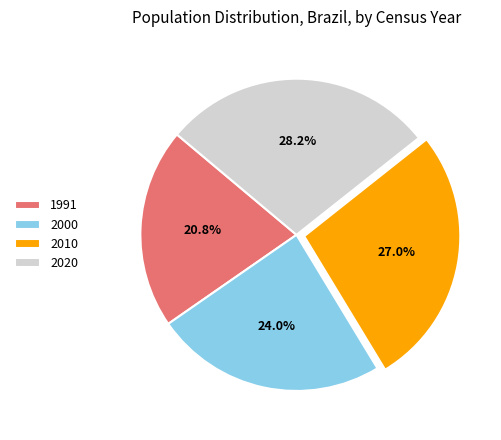

Is there any slice that represents more than half of the pie?

No